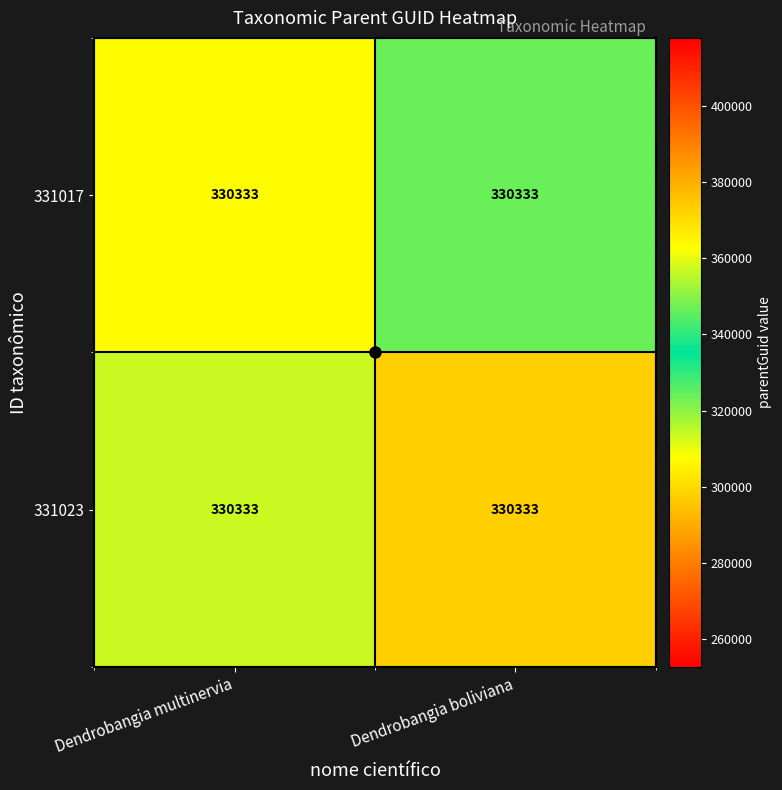

What is the sum of all 331017 values?

710216.0